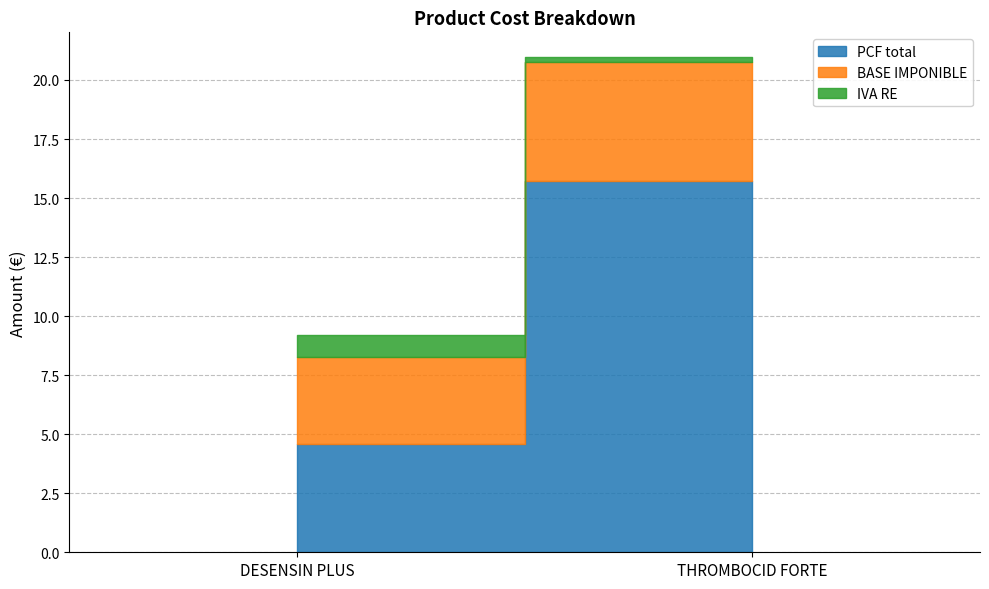

At which label does PCF total reach its peak?

THROMBOCID FORTE